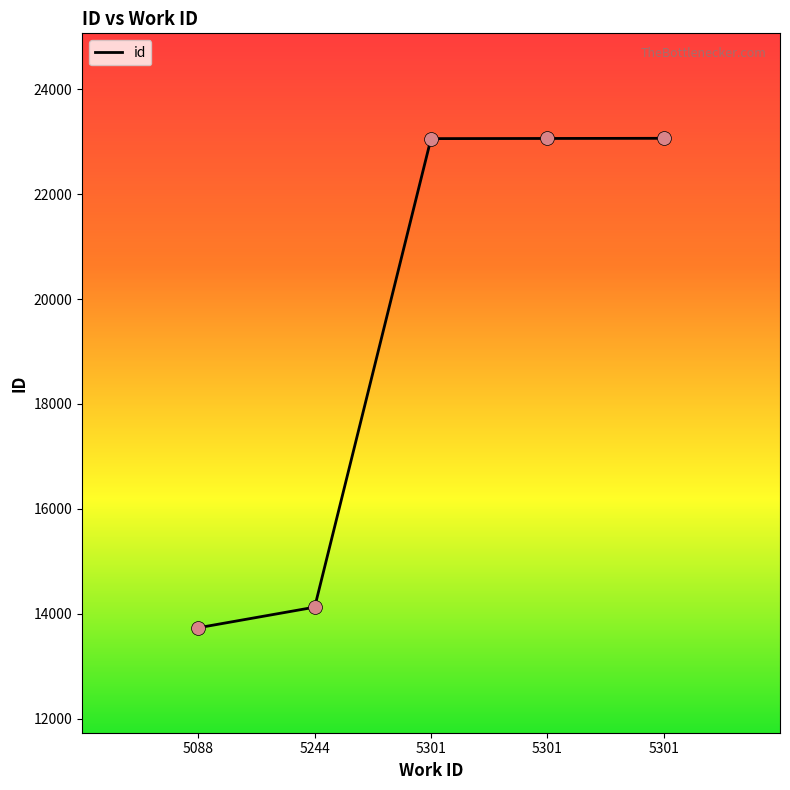

Which has a higher value, 5244 or 5301?

5301